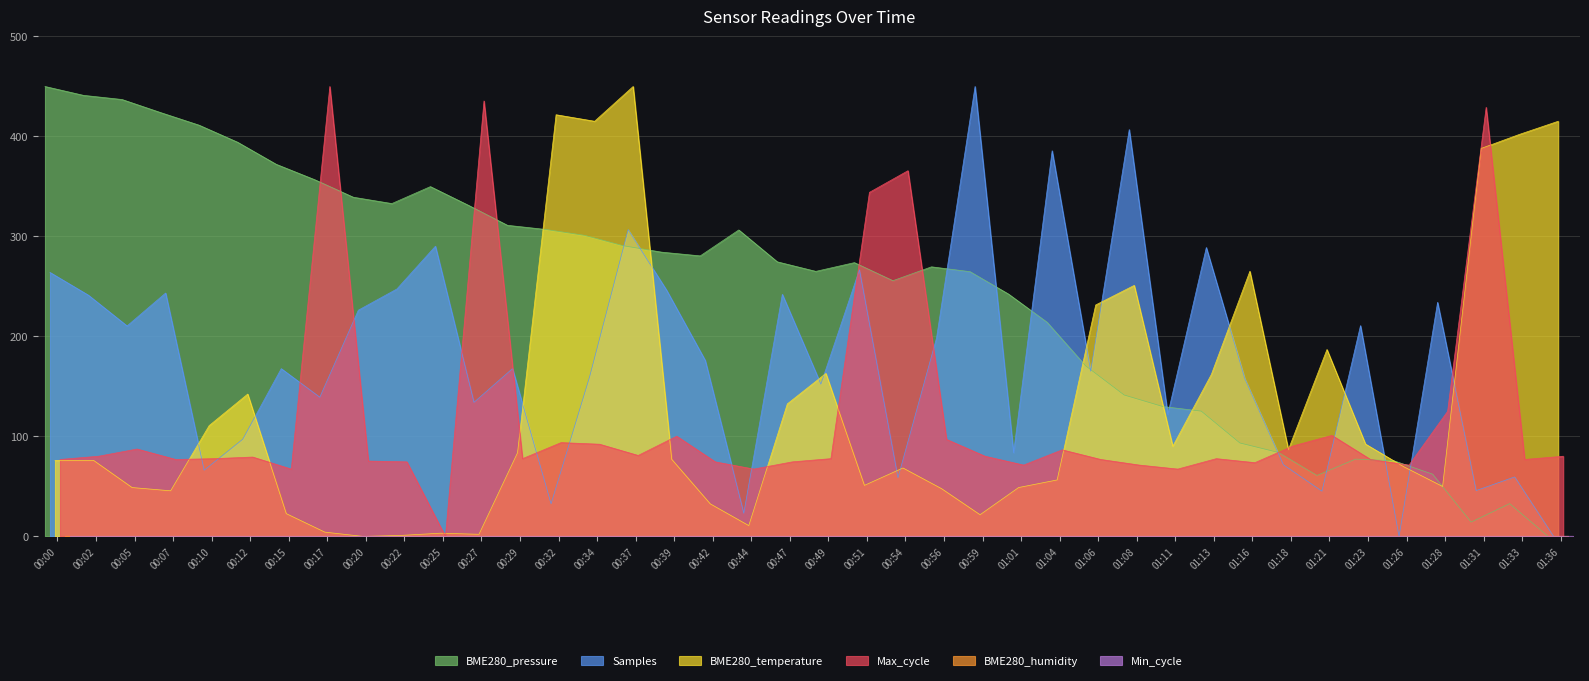

At which label does Max_cycle reach its peak?

00:17